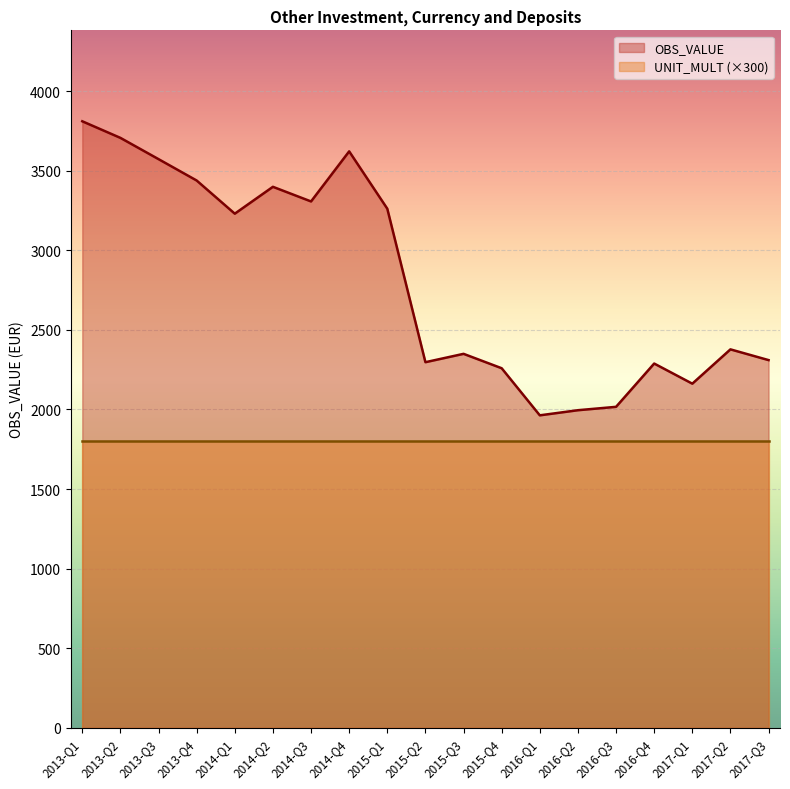

How many distinct data groups are displayed?

2